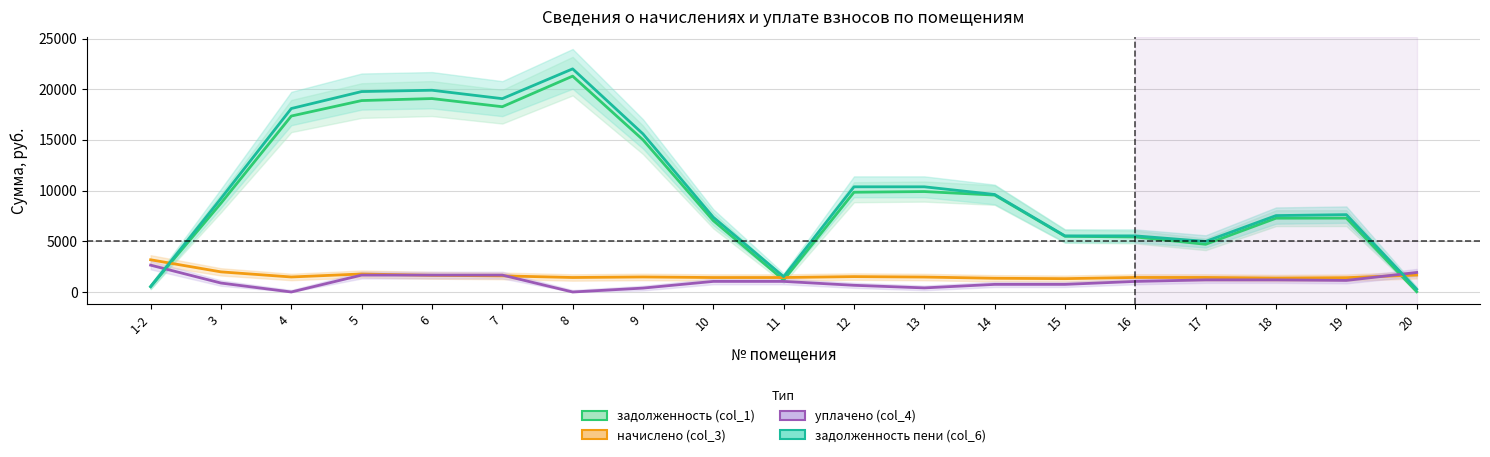

At which category does задолженность (col_1) reach its first local valley?

7